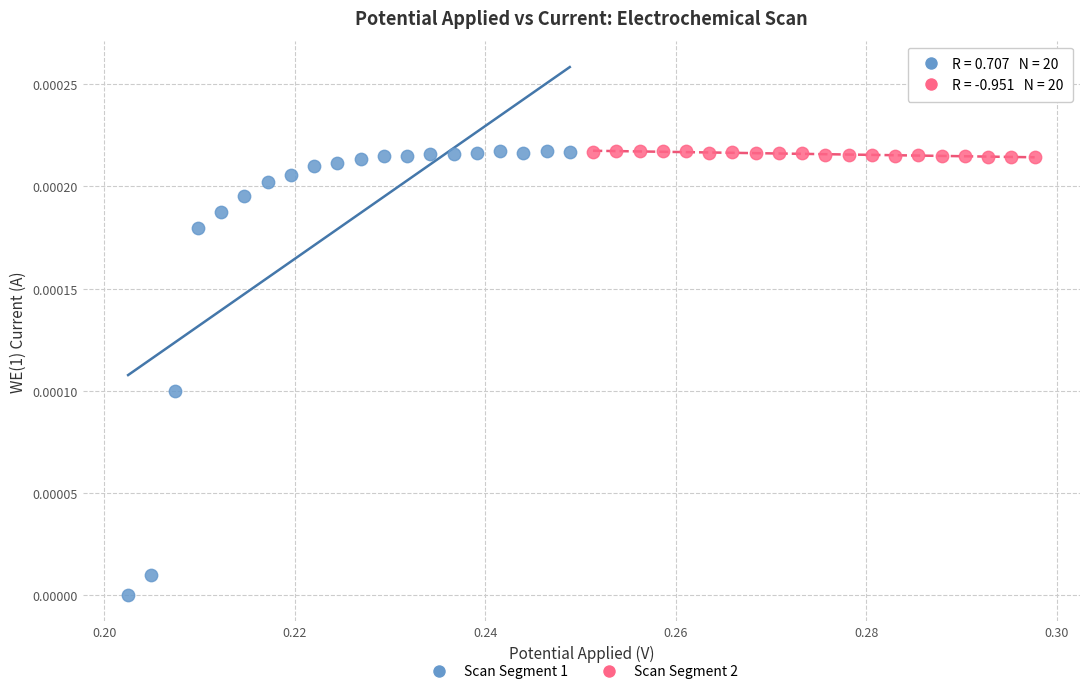

What are all the series names shown in the legend?

Scan Segment 1, Scan Segment 2